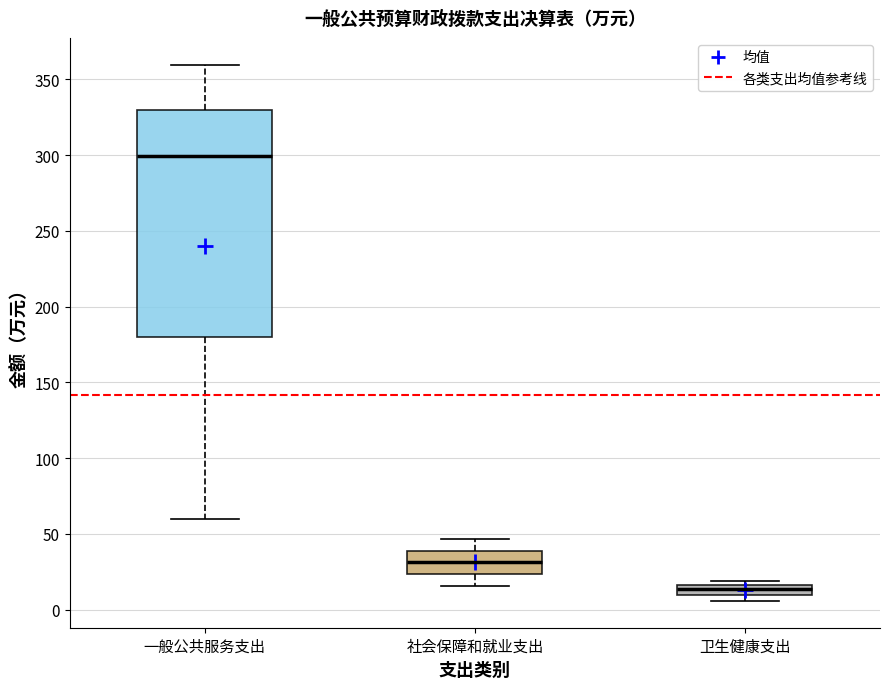

Where is the upper edge of the box for 卫生健康支出 on the y-axis? The values are not printed on the chart, so give them approximately, as read against the axis.

15